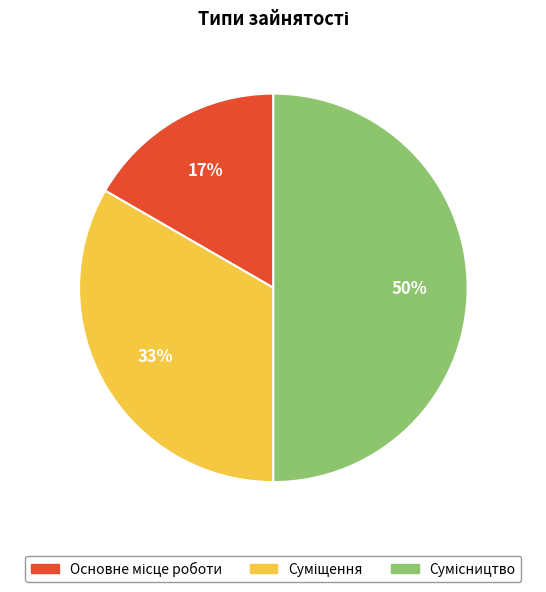

To the nearest percent, what is the average slice percentage?

33%